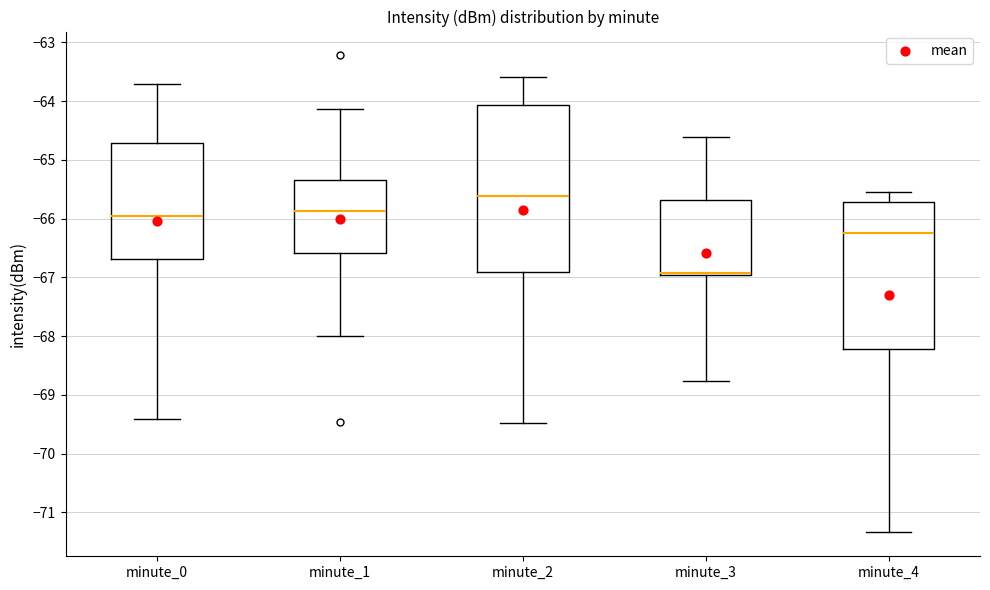

Where is the lower edge of the box for minute_2 on the y-axis? The values are not printed on the chart, so give them approximately, as read against the axis.

-66.9